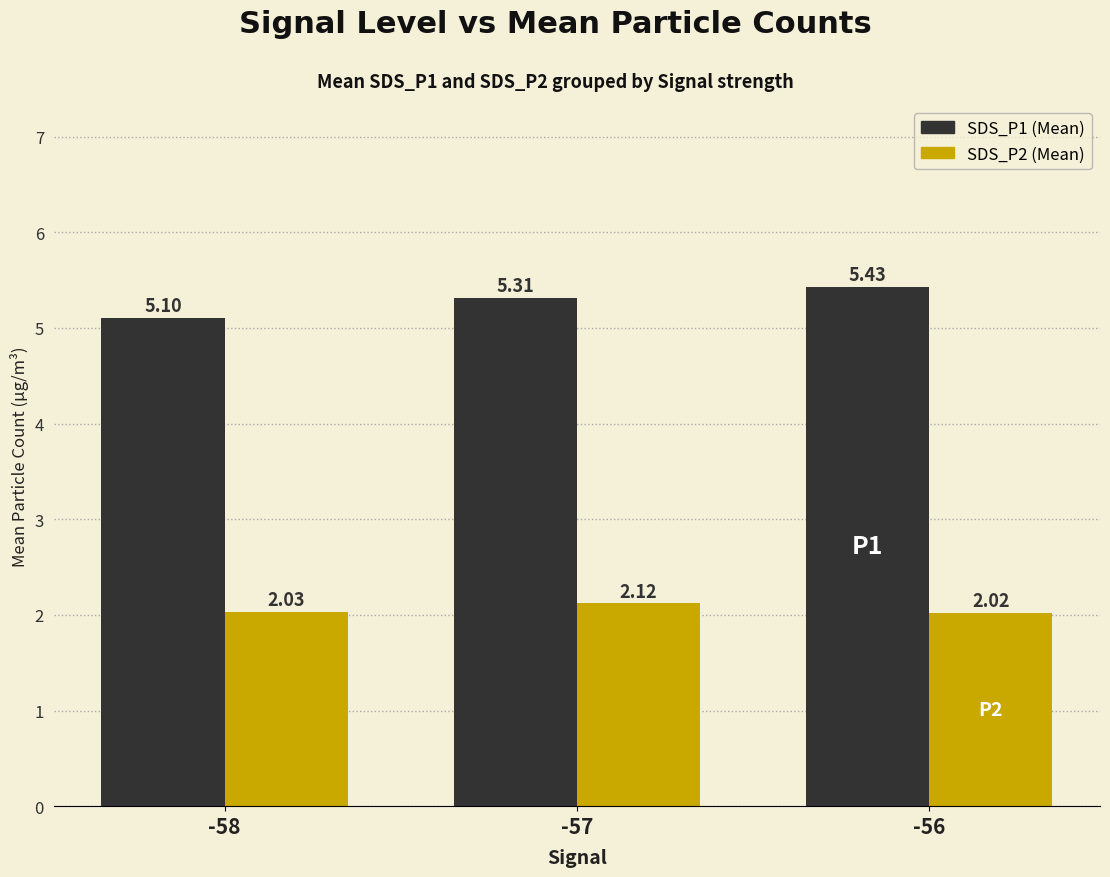

At which category is the sum across all series the highest?

-56